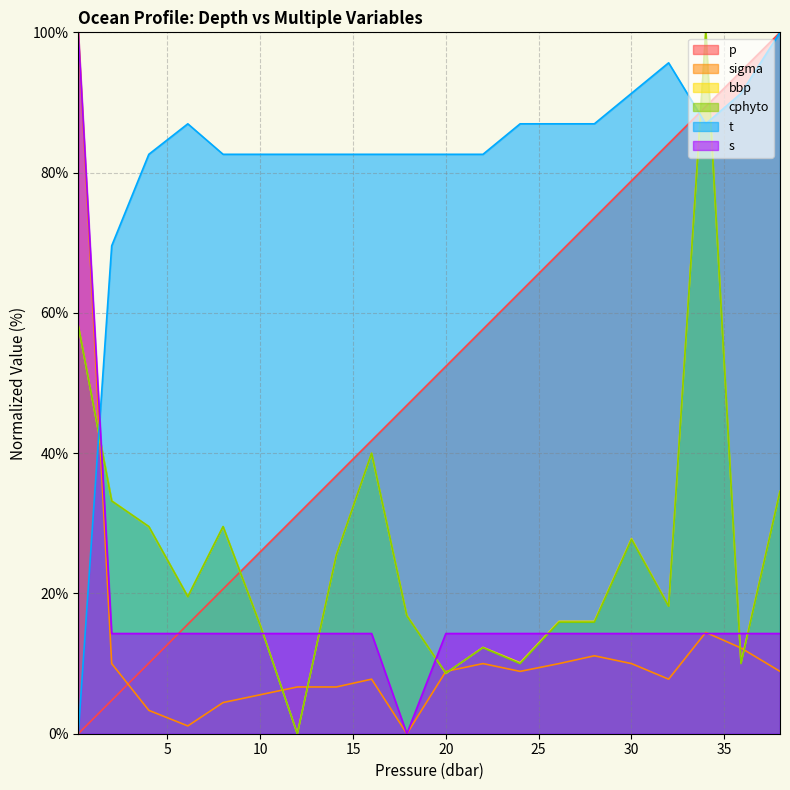

What is the average value of the cphyto series?

26.0